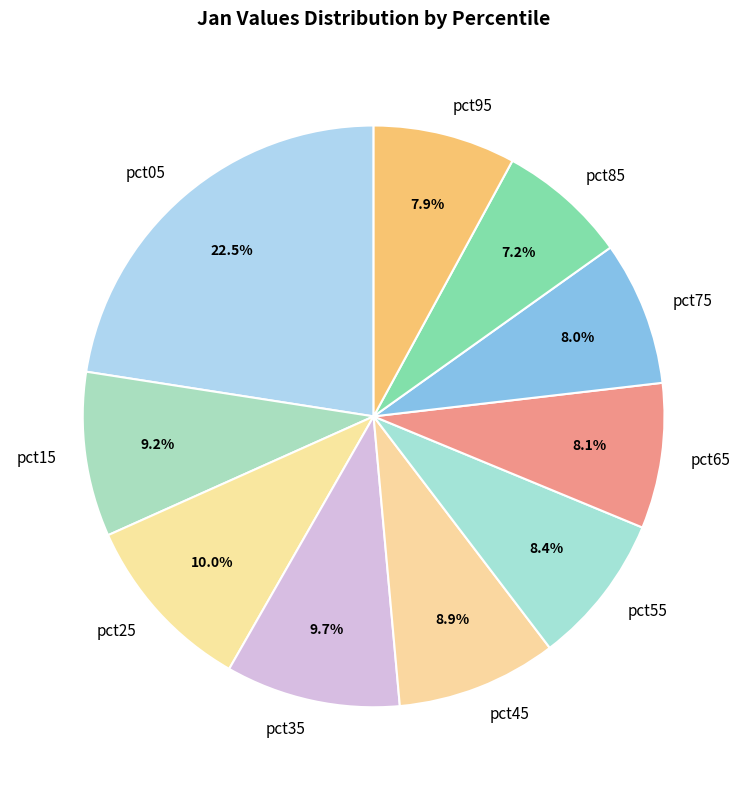

How many slices are in this pie chart?

10